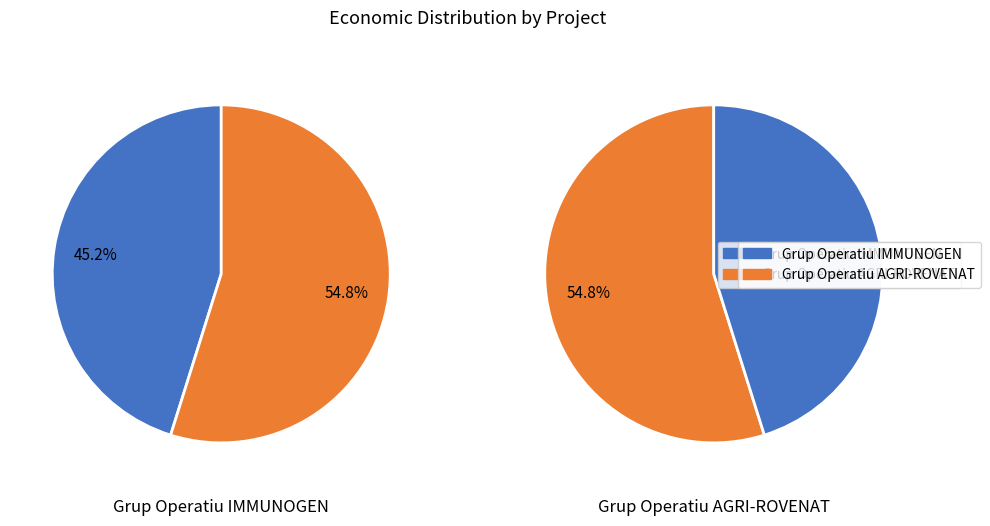

Rank the categories by value from highest to lowest.

Grup Operatiu AGRI-ROVENAT, Grup Operatiu IMMUNOGEN